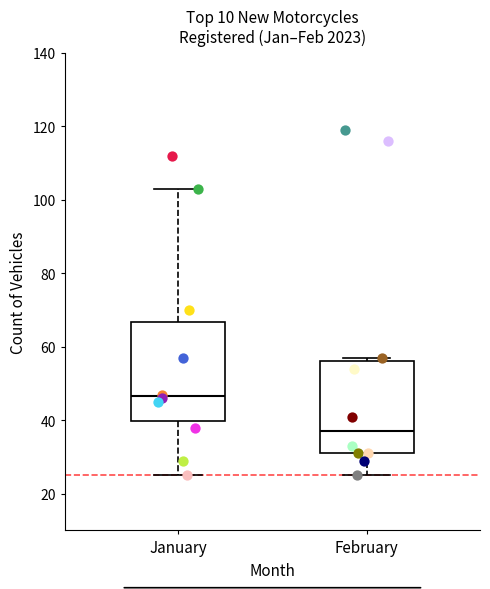

Where does the upper whisker of the box for January end on the y-axis? The values are not printed on the chart, so give them approximately, as read against the axis.

104